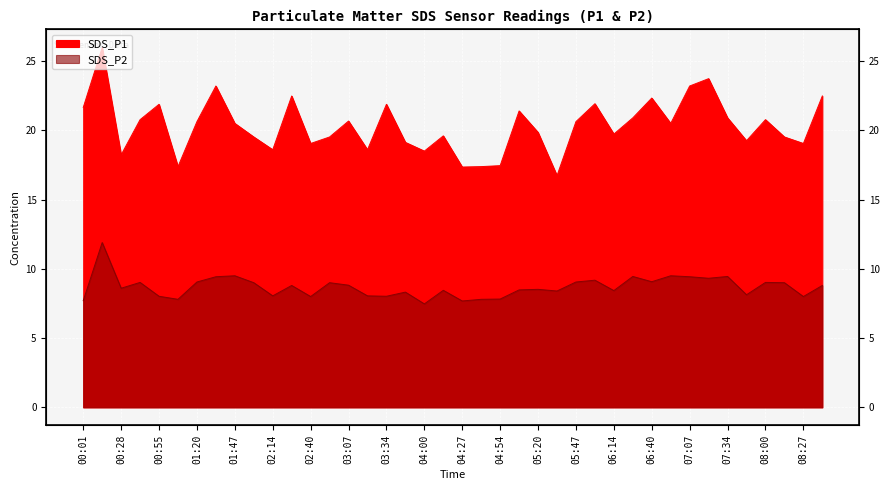

What is the value of the SDS_P1 point at the 11th from the left?

18.6